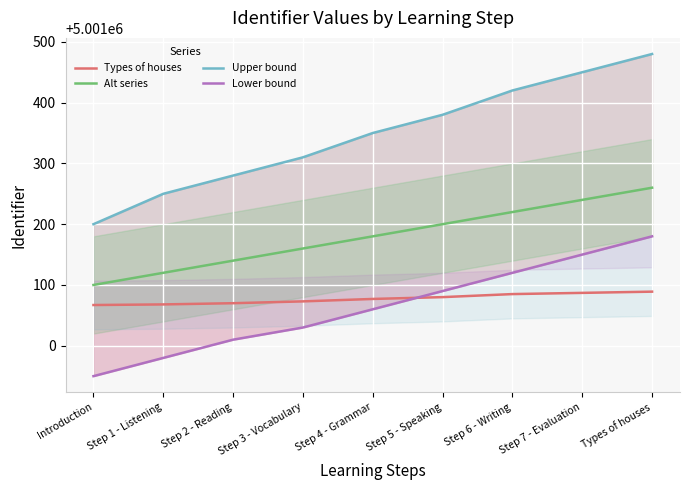

Between which two adjacent categories do Types of houses and Lower bound first intersect?

Step 4 - Grammar and Step 5 - Speaking